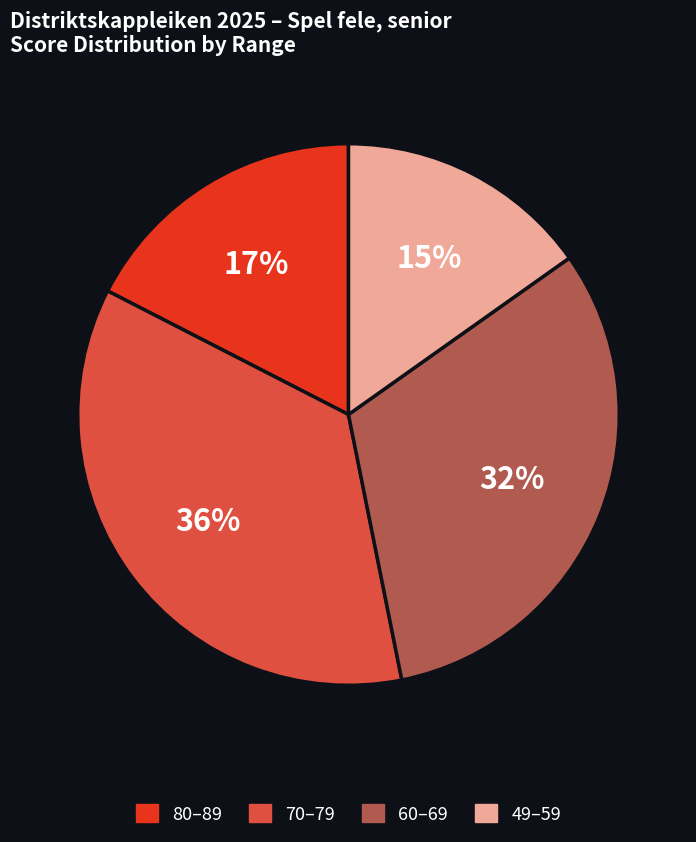

To the nearest percent, what is the difference between the largest and smallest slice percentages?

21%